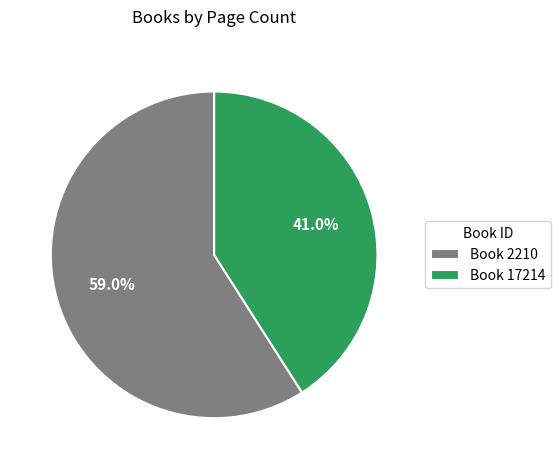

Rank the categories by value from lowest to highest.

Book 17214, Book 2210